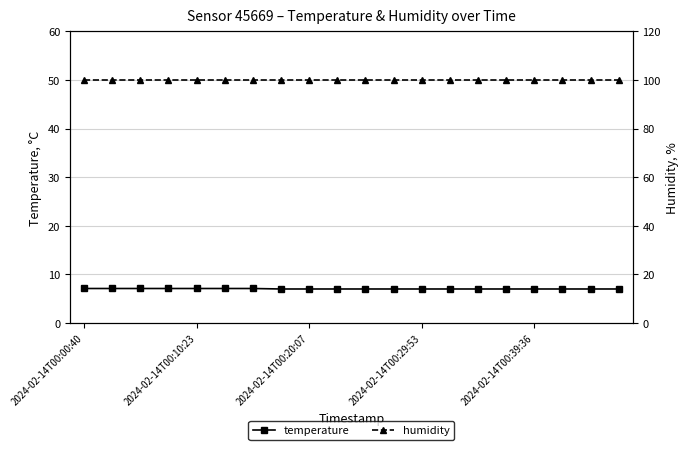

Which series has the widest spread of values?

temperature